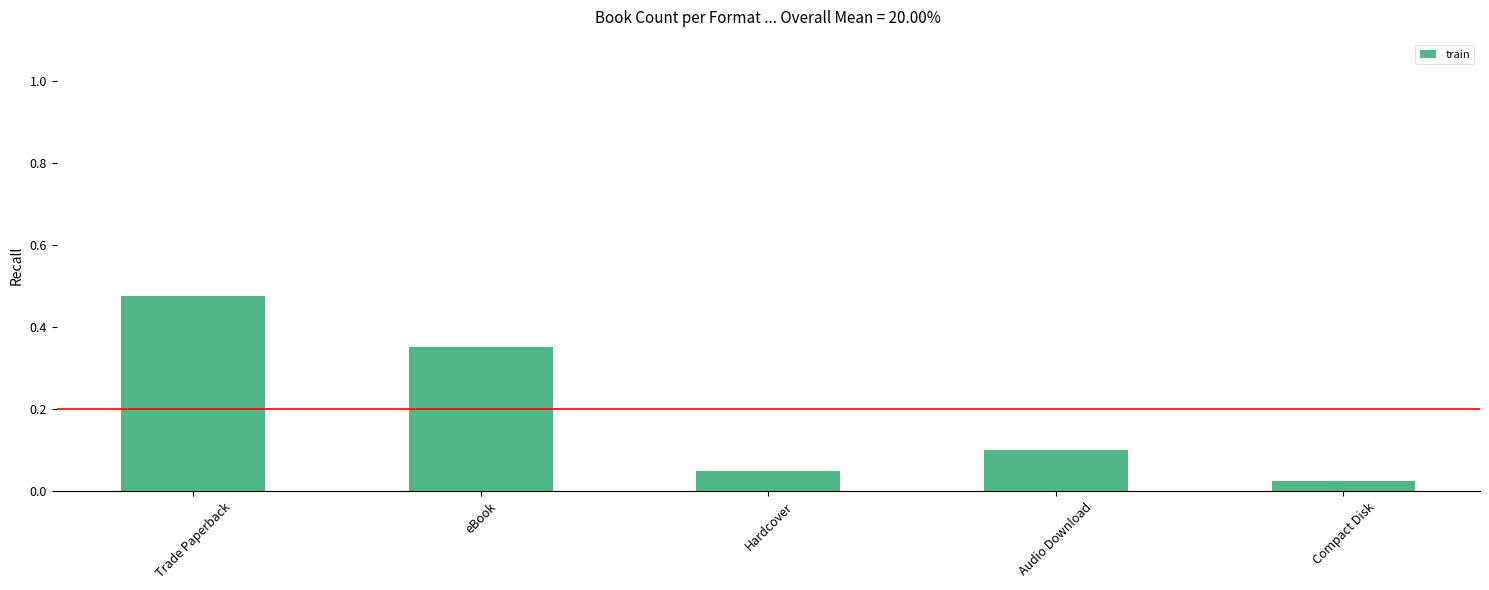

What is the sum of all values?

1.0